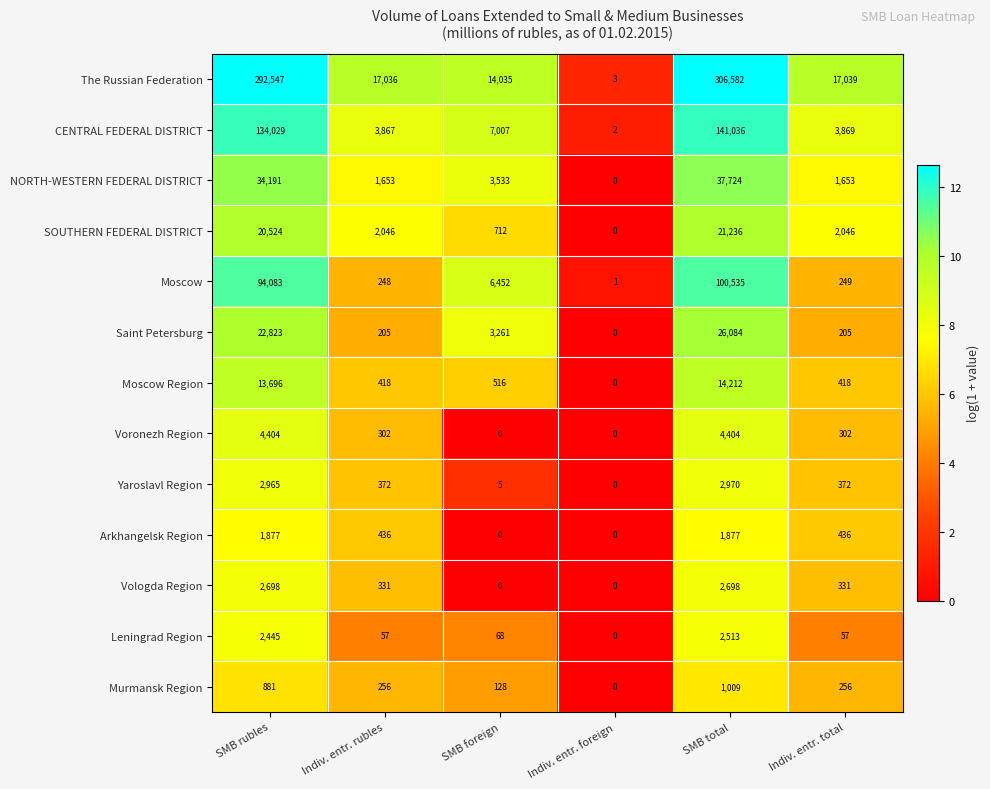

Is it true that Arkhangelsk Region equals 4.4 at SMB total?

False